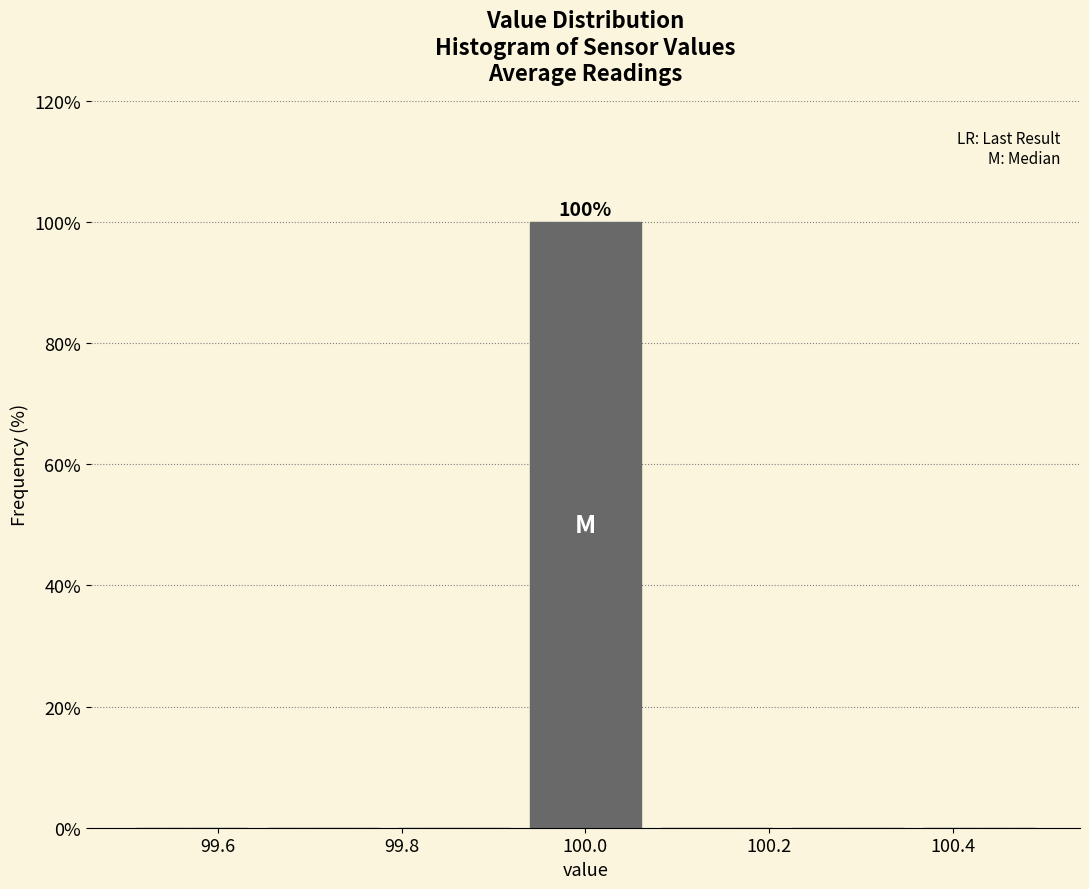

Which range on the x-axis has the tallest bar?

99.92 to 100.08